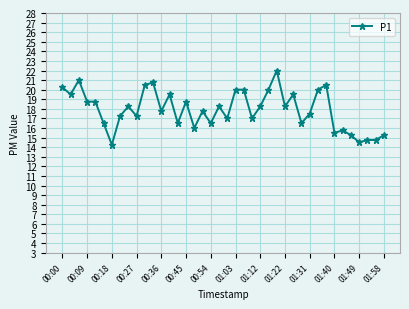

True or false: there are more than 0 points higher than both neighbors.

True